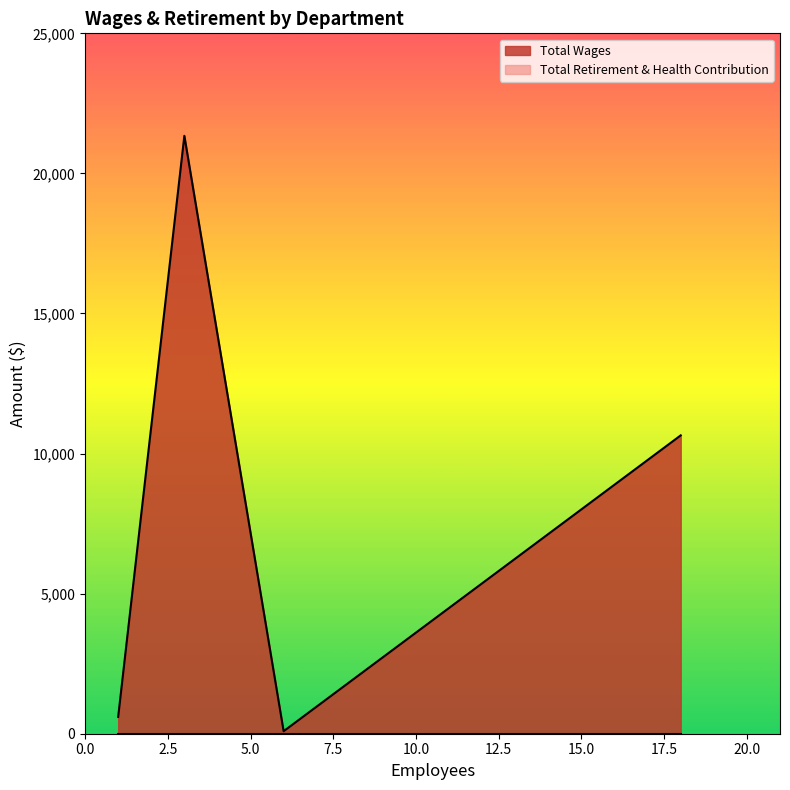

True or false: Total Wages and Total Retirement & Health Contribution intersect in this chart.

False